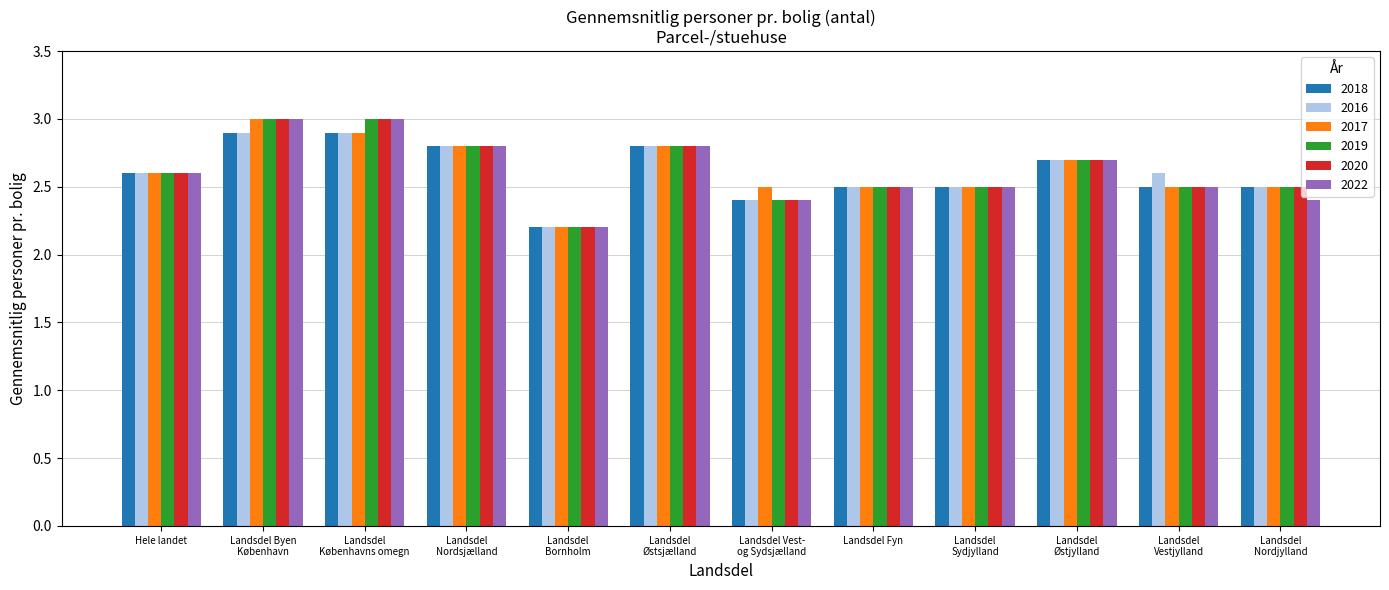

What is the minimum value for 2022?

2.2